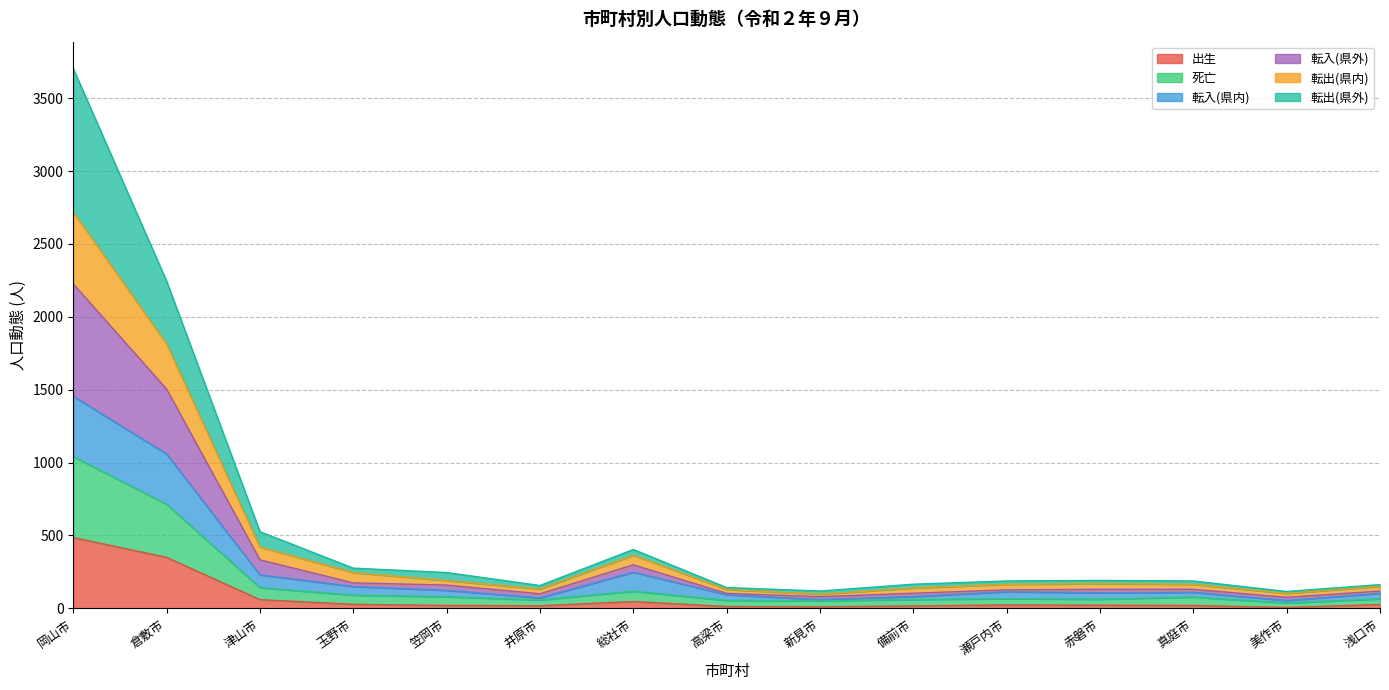

The 死亡 series shows 65 at 浅口市. True or false?

True